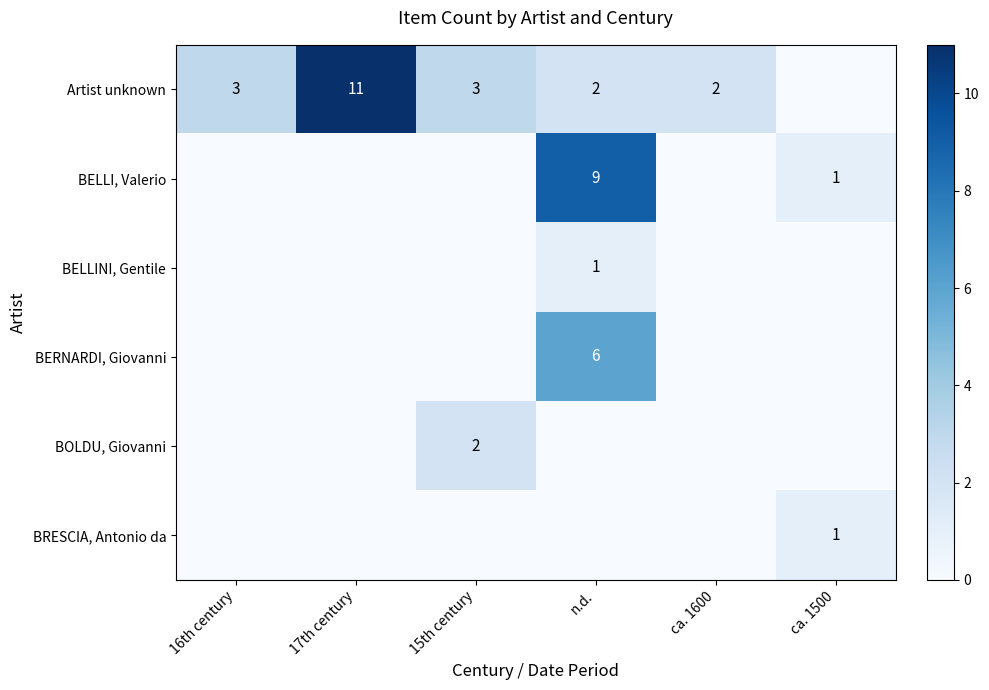

List the labels in order of BERNARDI, Giovanni value, largest first.

n.d., 16th century, 17th century, 15th century, ca. 1600, ca. 1500